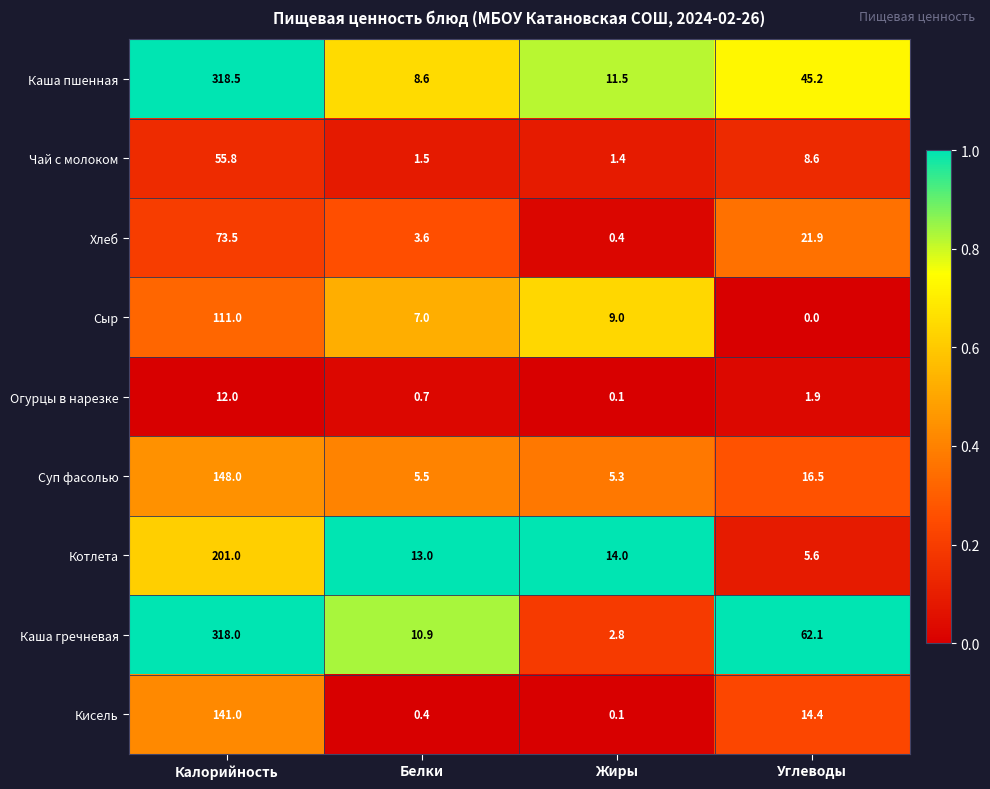

What is the sum of the Сыр values at Белки and Углеводы?

7.0